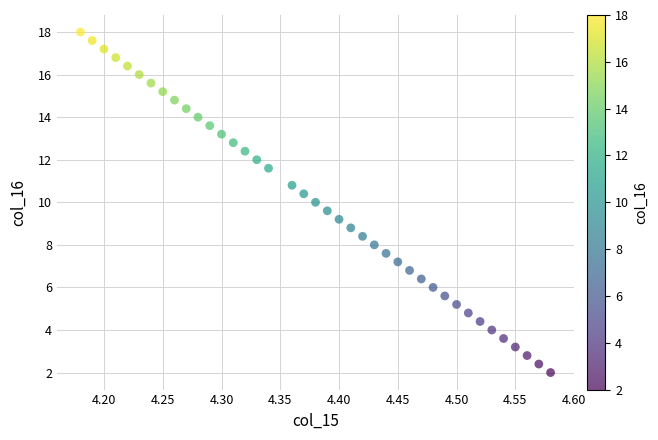

What is the range of X values (max minus min)?

0.4